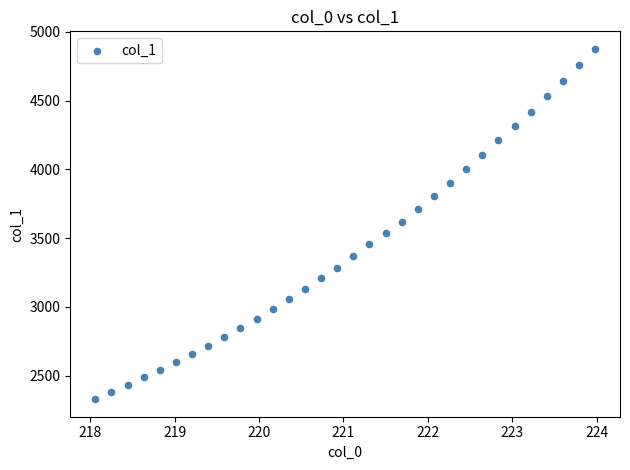

What is the range of X values (max minus min)?

5.9